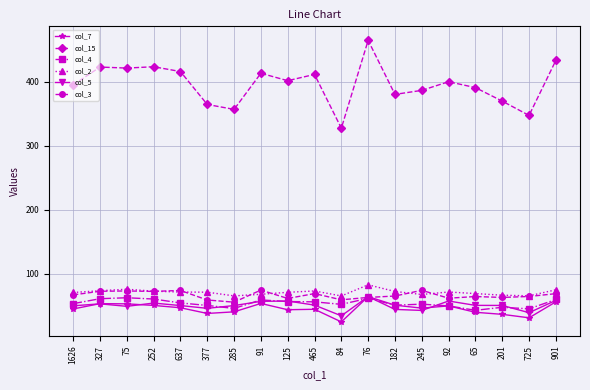

True or false: col_4 and col_15 intersect in this chart.

False